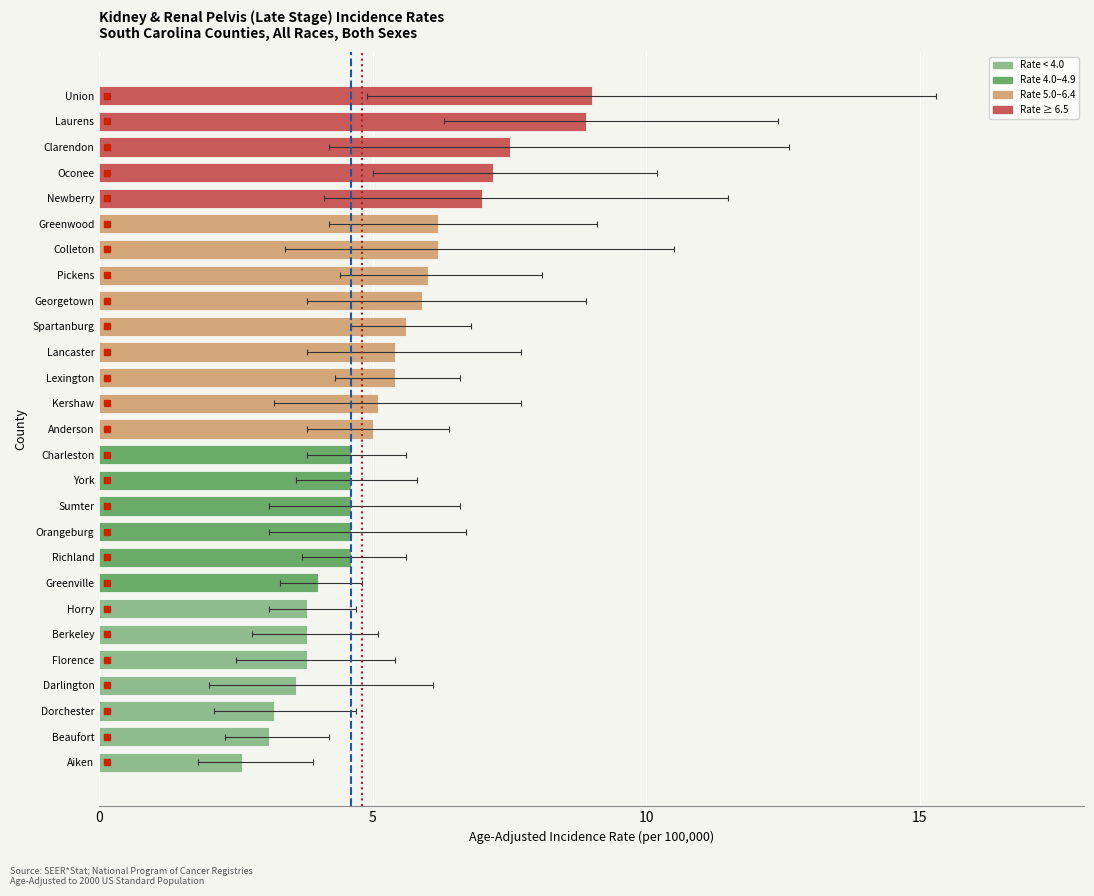

List the labels in order of Lower 95% CI value, largest first.

Laurens, Oconee, Union, Spartanburg, Pickens, Lexington, Greenwood, Clarendon, Newberry, Charleston, Anderson, Lancaster, Georgetown, Richland, York, Colleton, Greenville, Kershaw, Horry, Orangeburg, Sumter, Berkeley, Florence, Beaufort, Dorchester, Darlington, Aiken